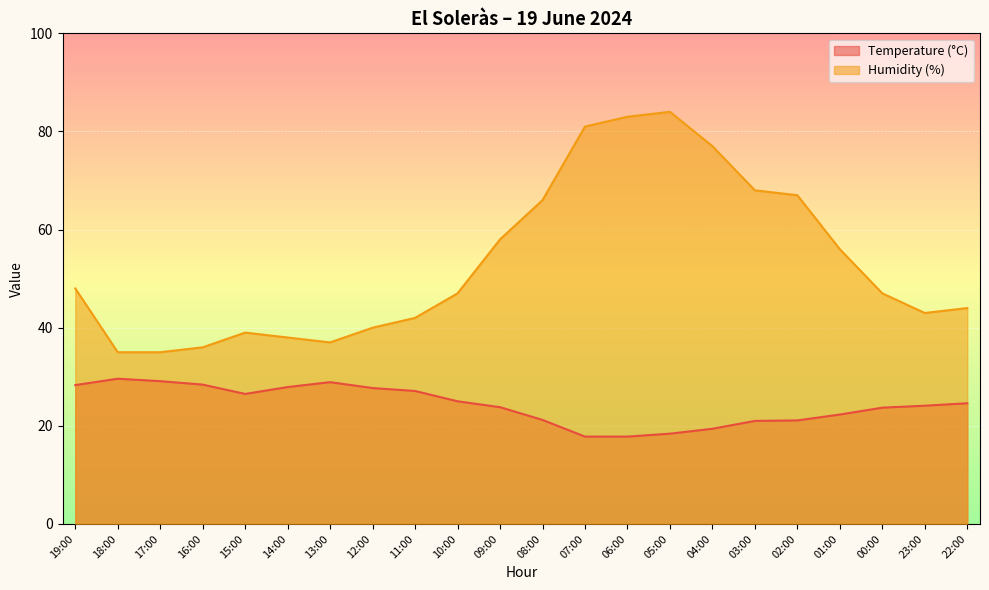

True or false: Humidity (%) and Temperature (°C) cross at least once.

False